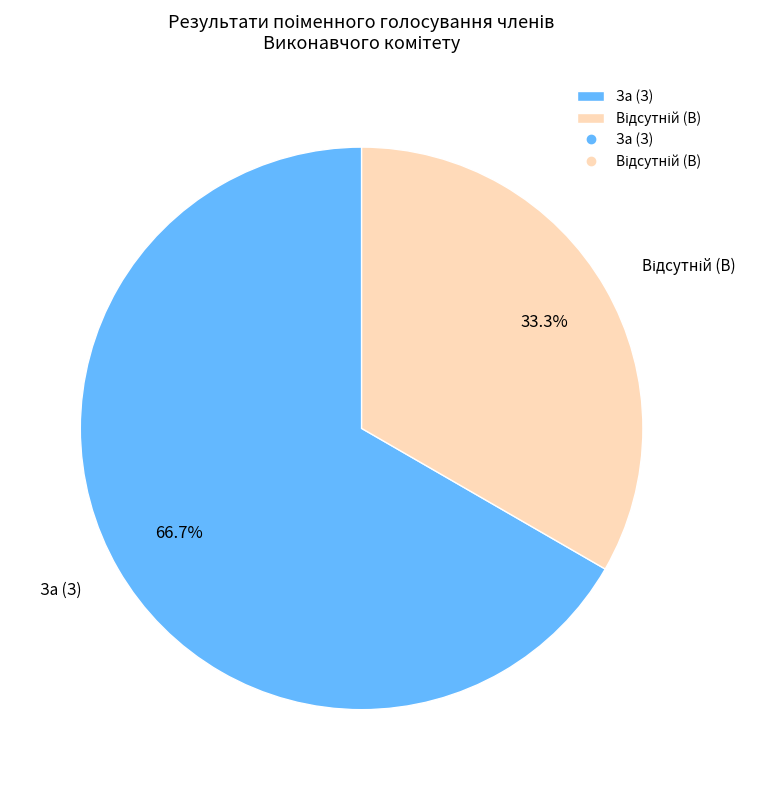

Which category has the biggest portion of the pie?

За (З)